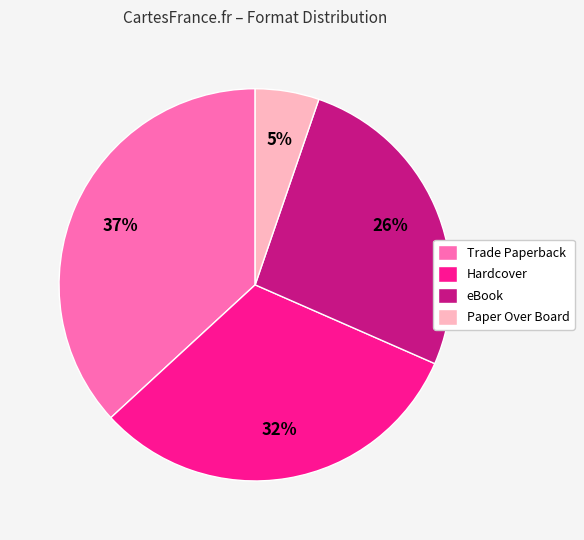

Approximately how many times larger is the value at Paper Over Board compared to Trade Paperback?

0.1